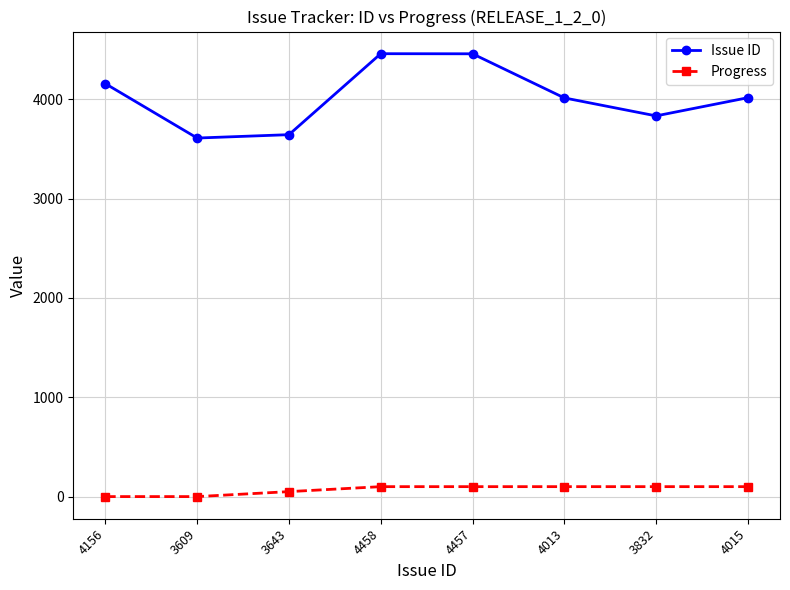

True or false: Issue ID has a value of 1384 at 4458.

False